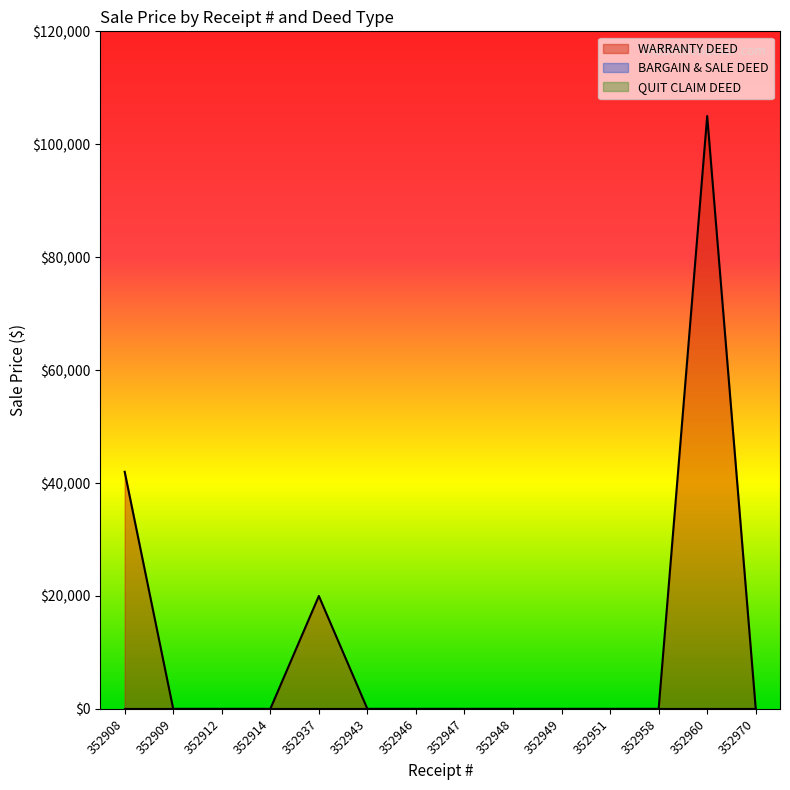

Is the value of BARGAIN & SALE DEED at 352914 greater than the value of QUIT CLAIM DEED at 352909?

Yes